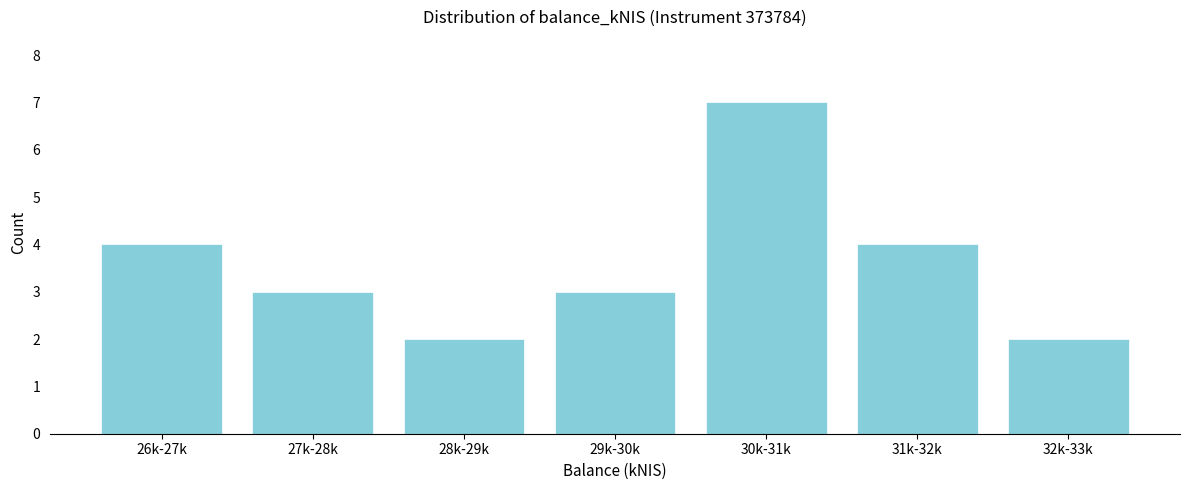

Reading left to right, transcribe all the data shown in this chart.

26k-27k=4	27k-28k=3	28k-29k=2	29k-30k=3	30k-31k=7	31k-32k=4	32k-33k=2